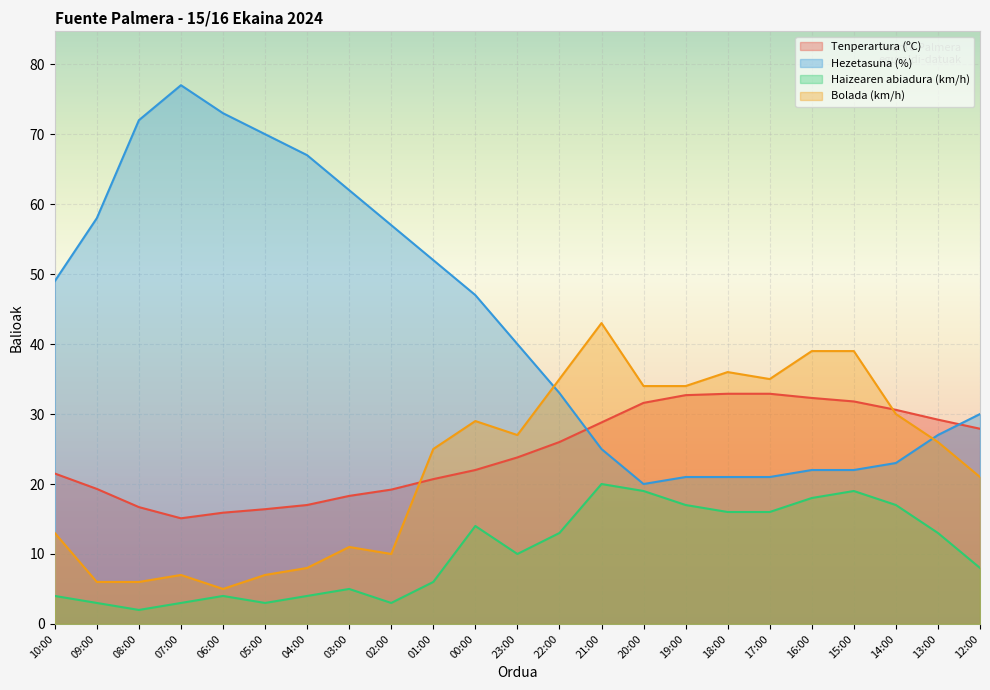

At which label is Haizearen abiadura (km/h) closest to 11?

23:00